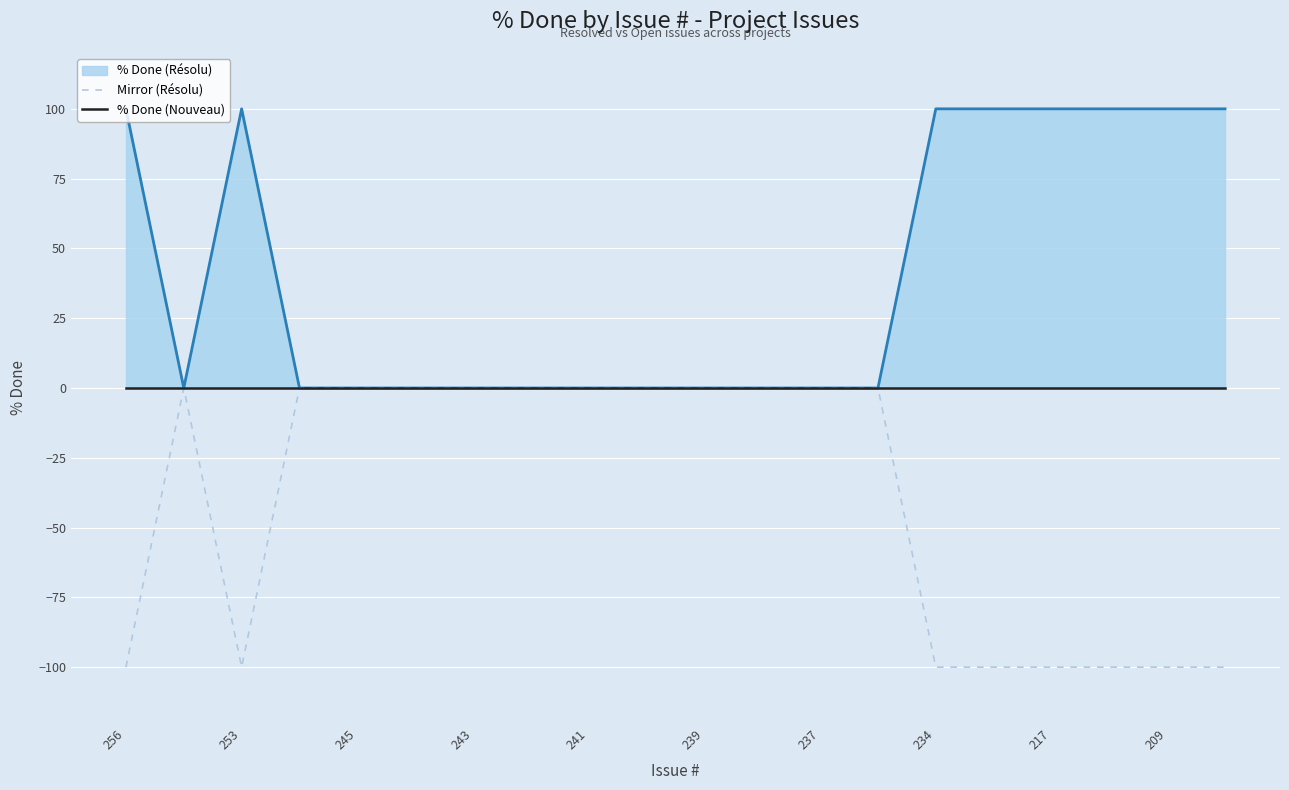

How many categories are shown in the chart?

20